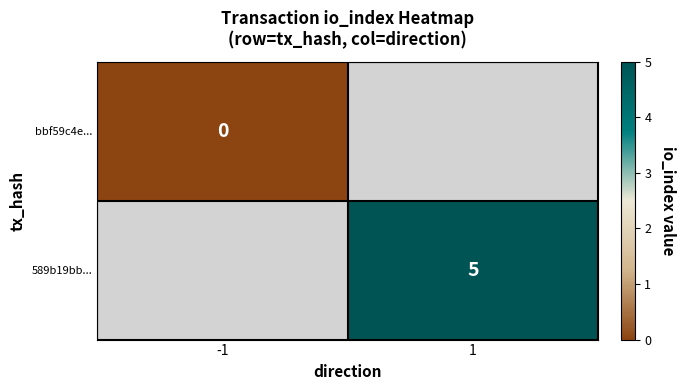

The value of 589b19bb... at 1 is 8. True or false?

False